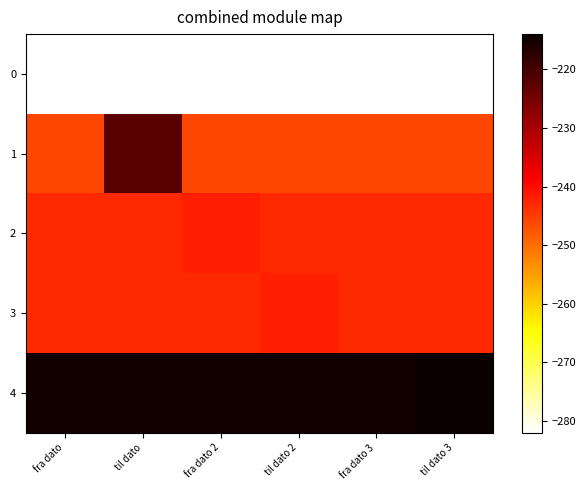

Which series has the largest total across all categories?

4